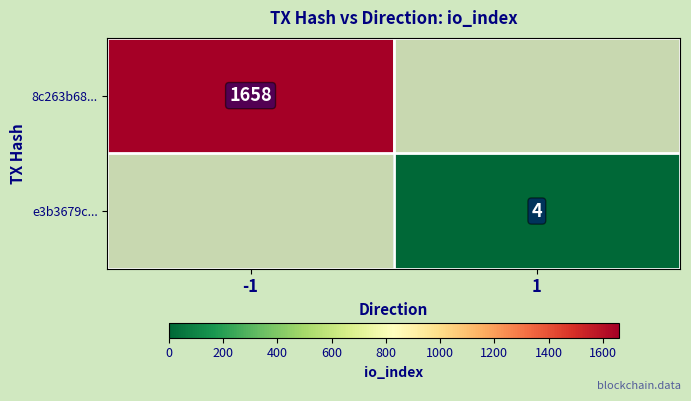

The e3b3679c... series shows 4 at 1. True or false?

True